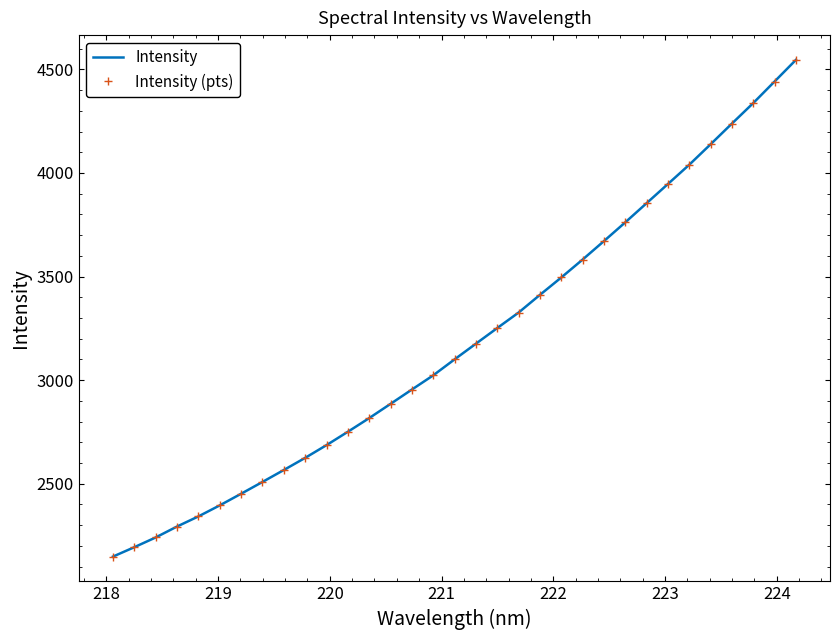

What is the average value of the Intensity series?

3188.0